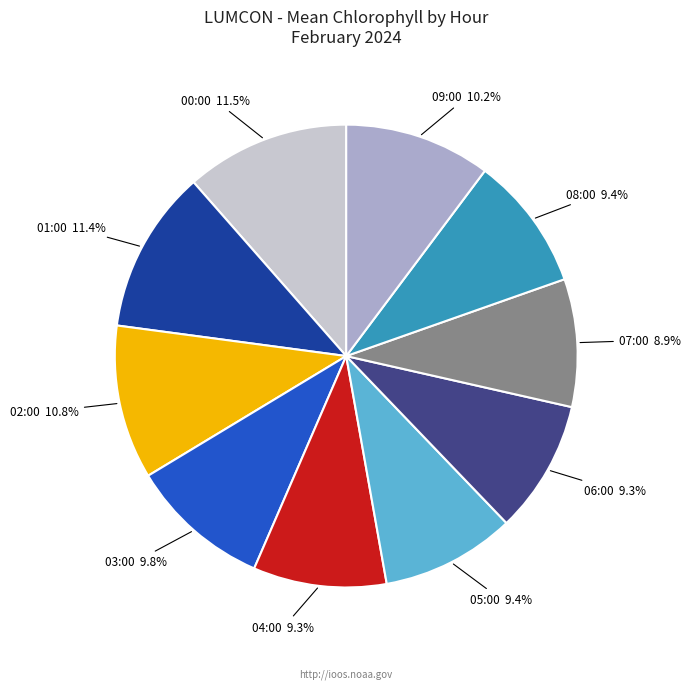

Does any single category account for the majority?

No